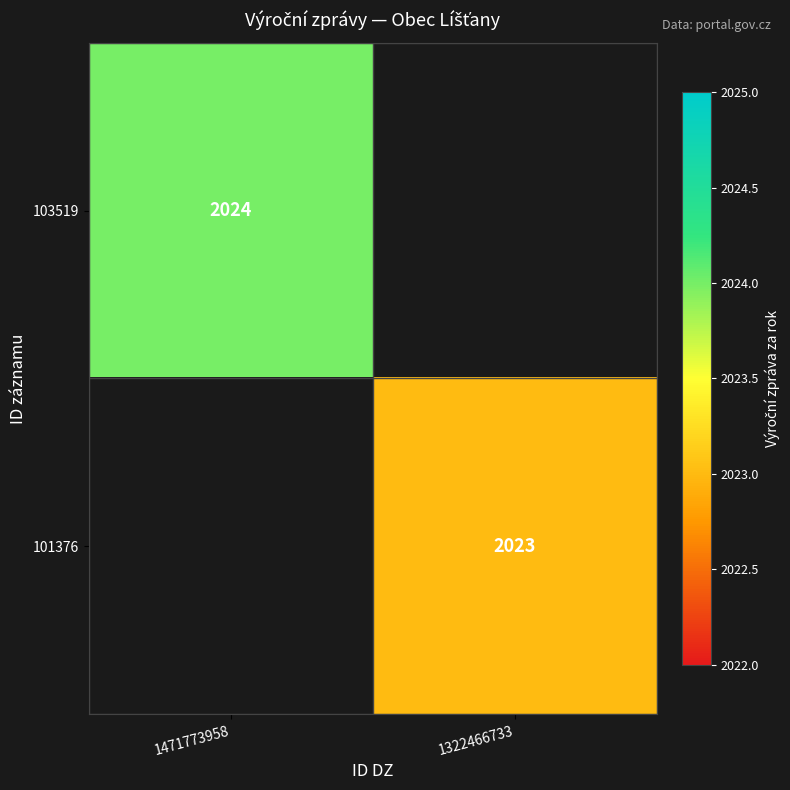

The 103519 series shows 411 at 1471773958. True or false?

False